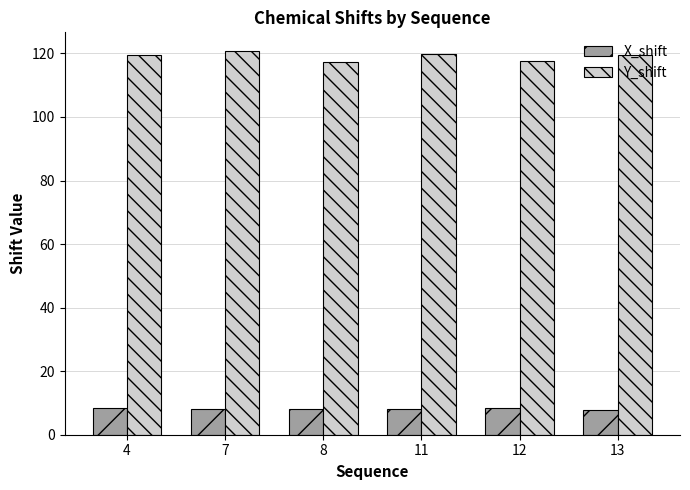

What is the sum of all X_shift values?

48.9